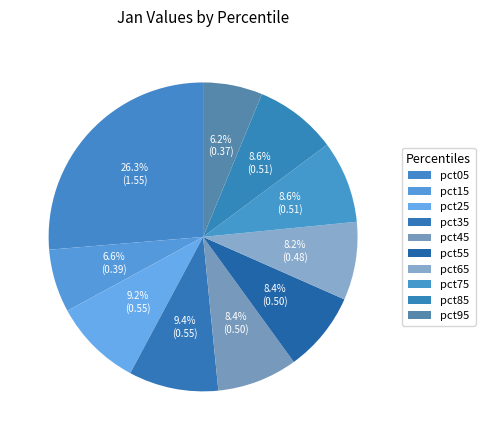

Is it true that pct35 is 9% of the pie?

True